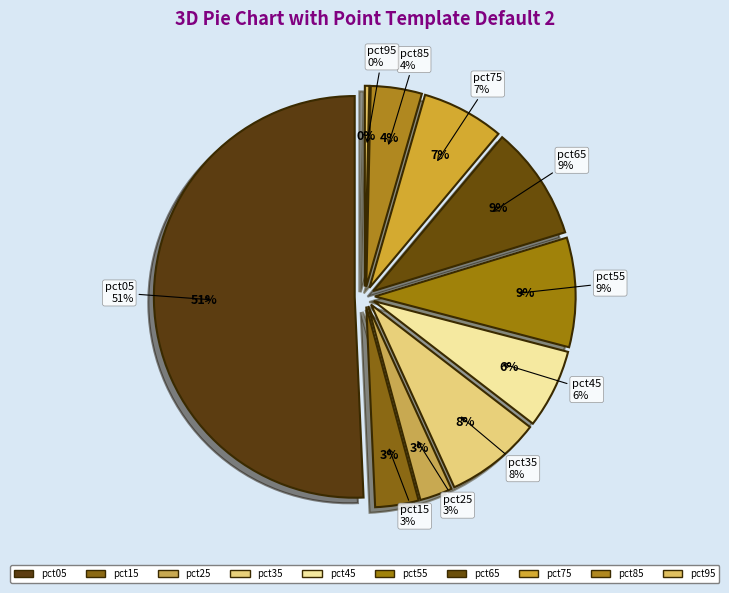

Does any single category account for the majority?

Yes